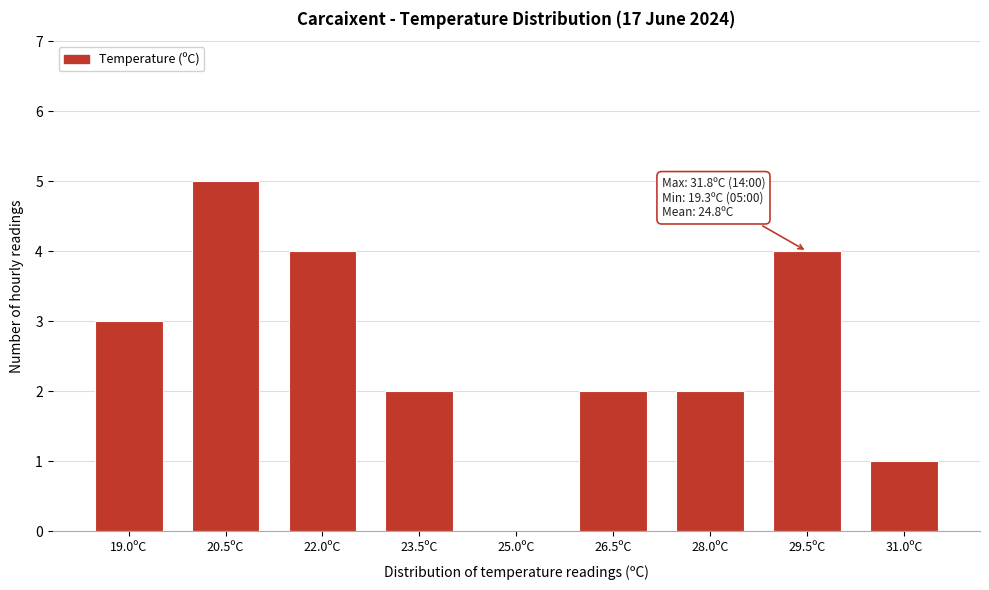

Reading right to left, transcribe all the data shown in this chart.

31.0ºC=1	29.5ºC=4	28.0ºC=2	26.5ºC=2	25.0ºC=0	23.5ºC=2	22.0ºC=4	20.5ºC=5	19.0ºC=3